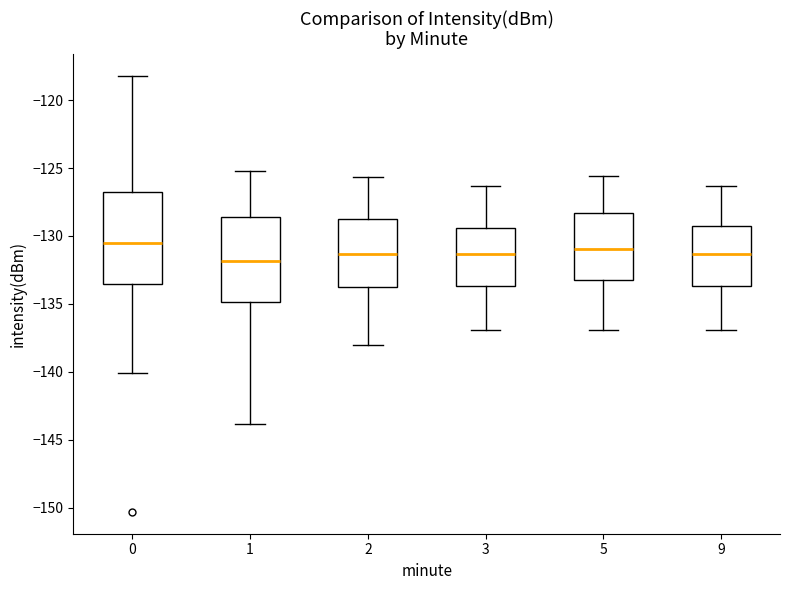

Where does the median line of the box at x = 9 sit on the y-axis? The values are not printed on the chart, so give them approximately, as read against the axis.

-131.5